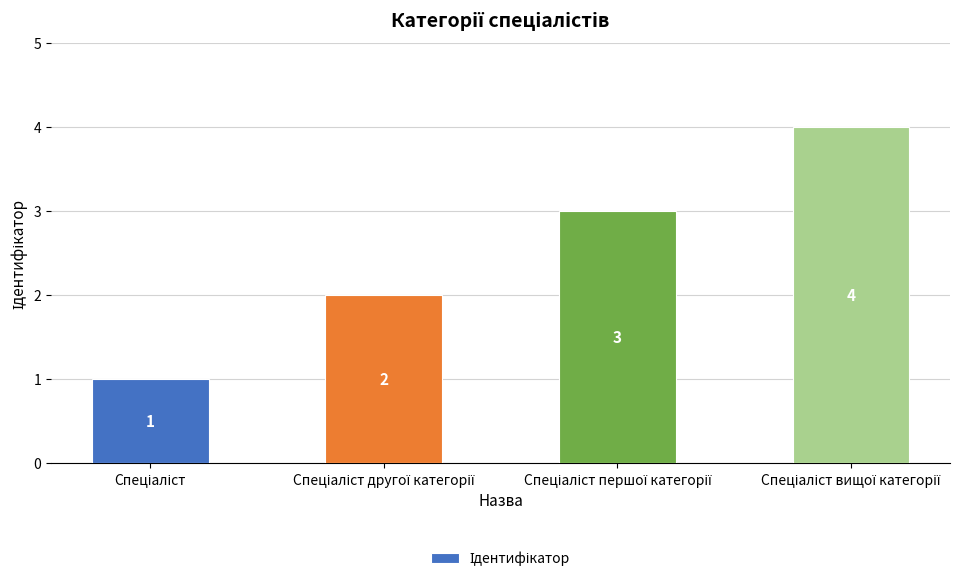

Reading left to right, list all the values displayed in this chart.

1	2	3	4